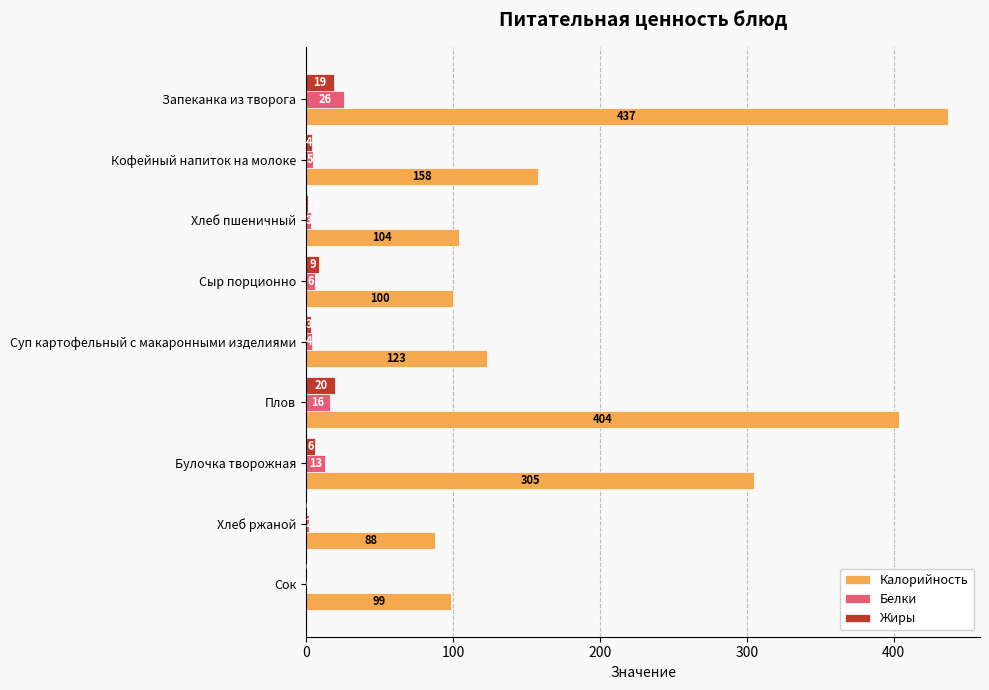

Which series changed the most between Суп картофельный с макаронными изделиями and Хлеб ржаной?

Калорийность